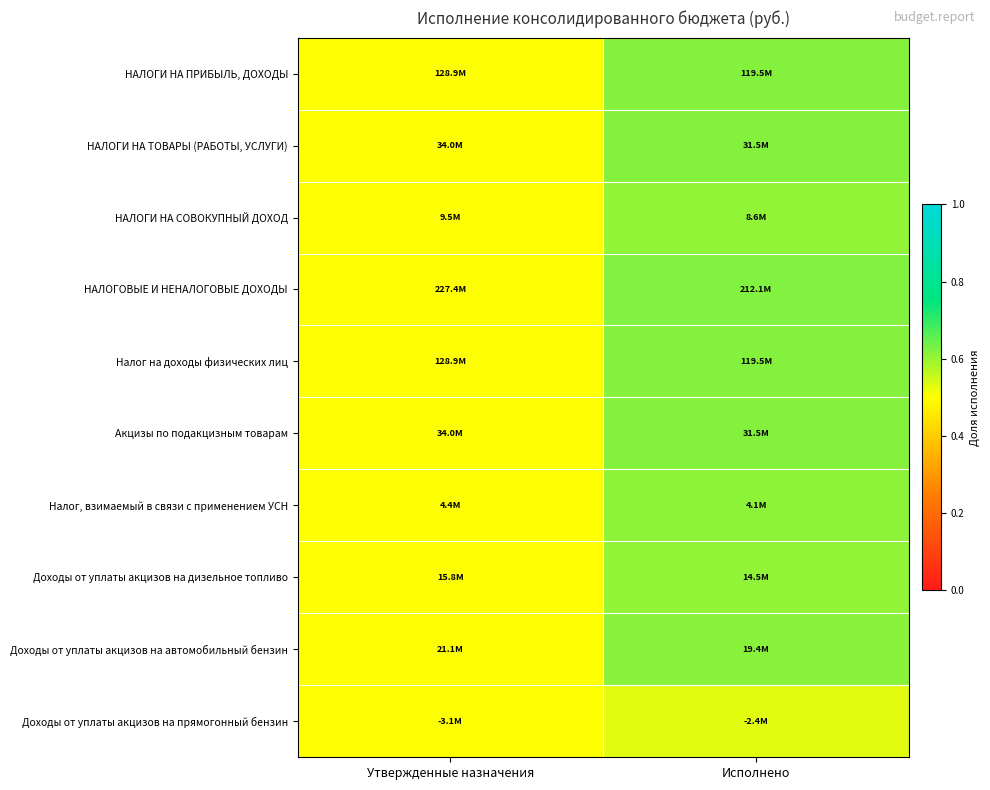

Reading left to right, what are all the values shown in this chart?

НАЛОГИ НА ПРИБЫЛЬ, ДОХОДЫ: Утвержденные назначения=0.5	Исполнено=0.6
НАЛОГИ НА ТОВАРЫ (РАБОТЫ, УСЛУГИ): Утвержденные назначения=0.5	Исполнено=0.6
НАЛОГИ НА СОВОКУПНЫЙ ДОХОД: Утвержденные назначения=0.5	Исполнено=0.6
НАЛОГОВЫЕ И НЕНАЛОГОВЫЕ ДОХОДЫ: Утвержденные назначения=0.5	Исполнено=0.6
Налог на доходы физических лиц: Утвержденные назначения=0.5	Исполнено=0.6
Акцизы по подакцизным товарам: Утвержденные назначения=0.5	Исполнено=0.6
Налог, взимаемый в связи с применением УСН: Утвержденные назначения=0.5	Исполнено=0.6
Доходы от уплаты акцизов на дизельное топливо: Утвержденные назначения=0.5	Исполнено=0.6
Доходы от уплаты акцизов на автомобильный бензин: Утвержденные назначения=0.5	Исполнено=0.6
Доходы от уплаты акцизов на прямогонный бензин: Утвержденные назначения=0.5	Исполнено=0.5